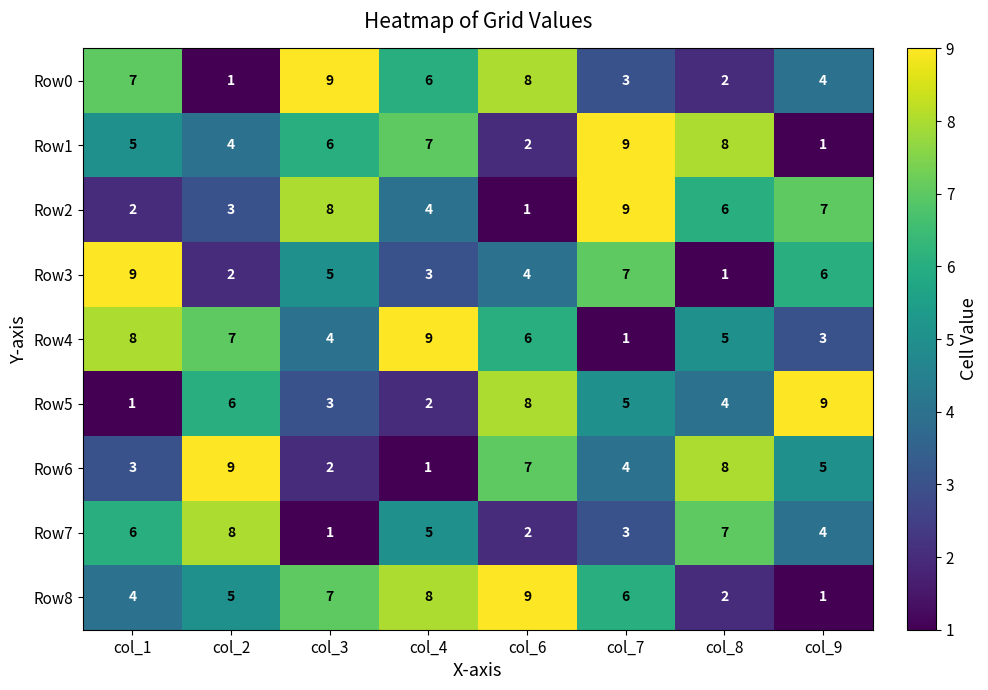

What is the difference between the second highest and minimum values in the Row3 series?

6